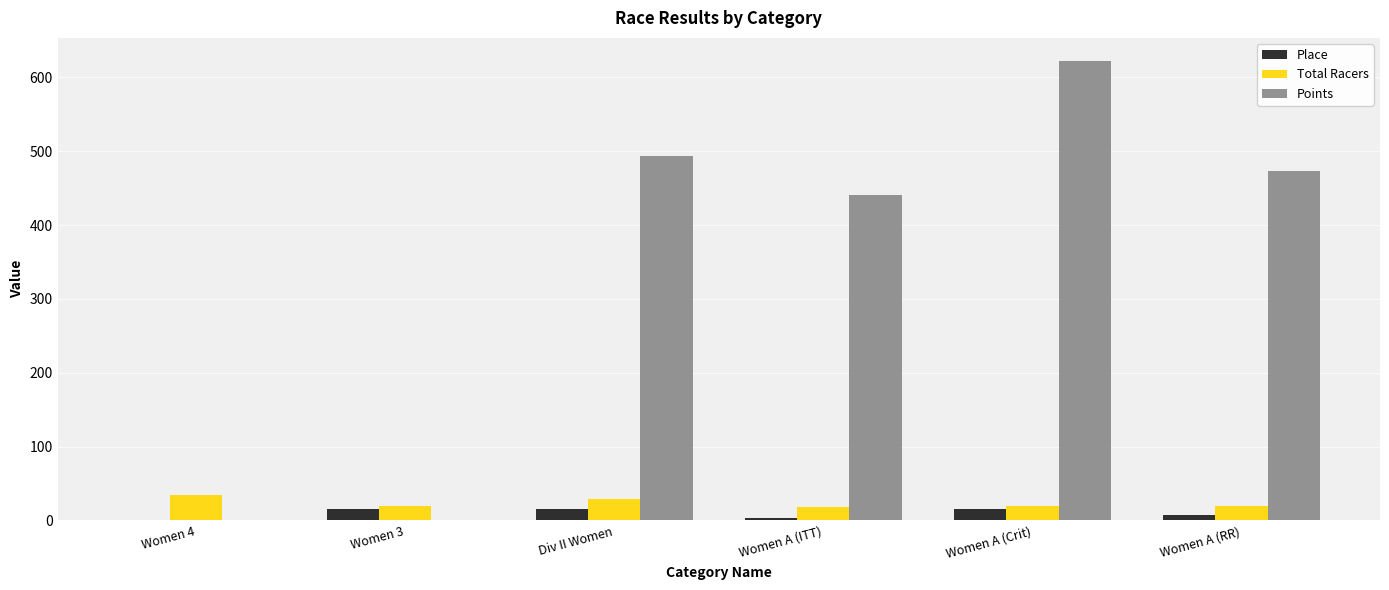

Between Women 3 and Women A (RR), which series saw the biggest shift?

Points